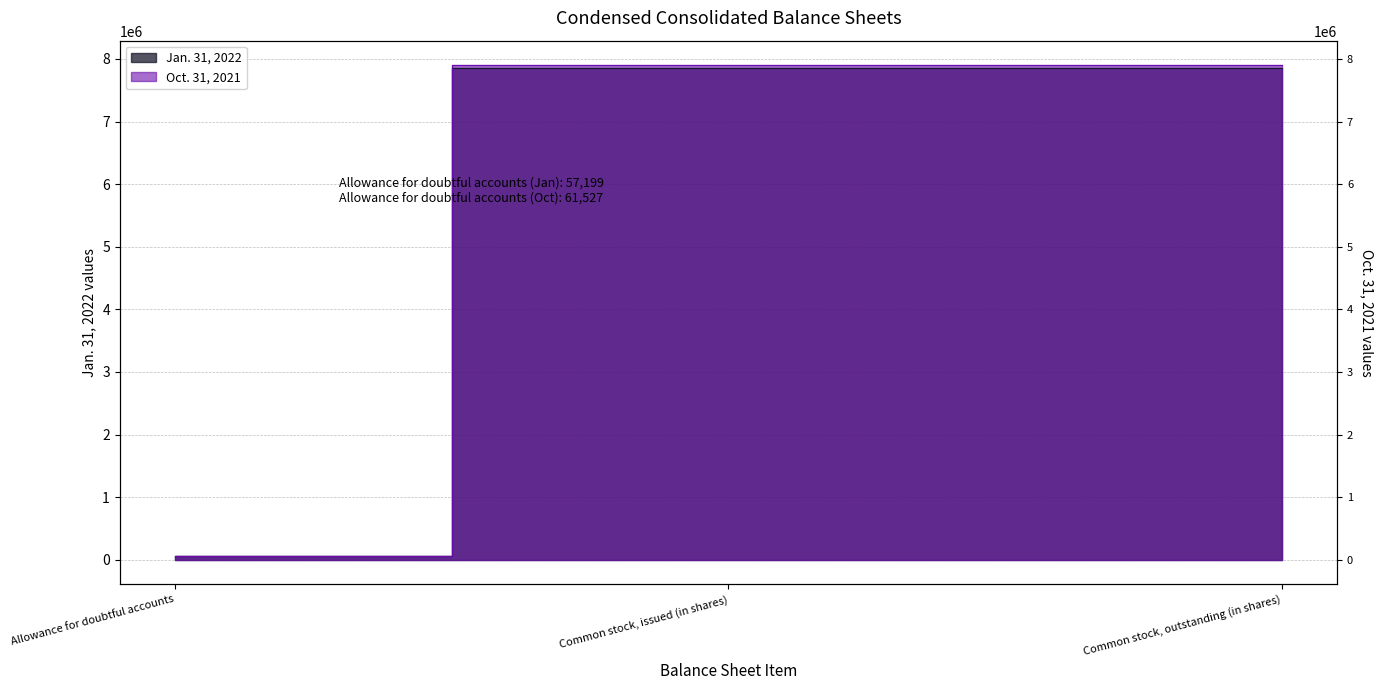

What is the average value of the Jan. 31, 2022 series?

5252398